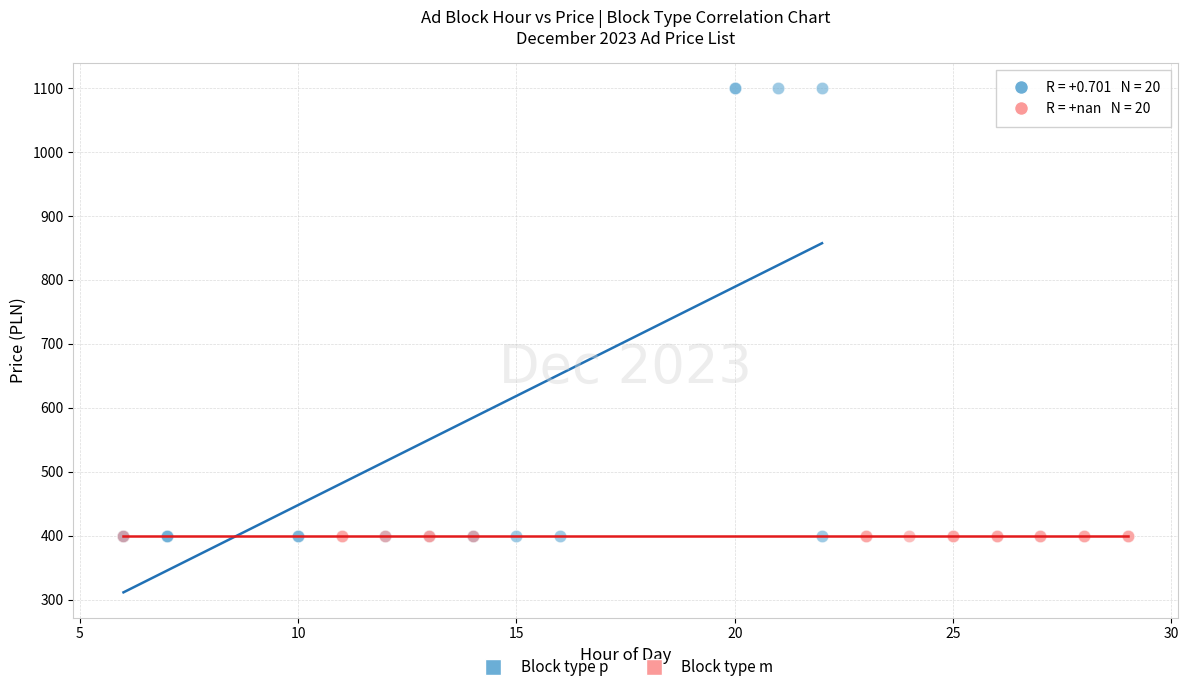

Which series reaches the maximum Y coordinate?

Block type p